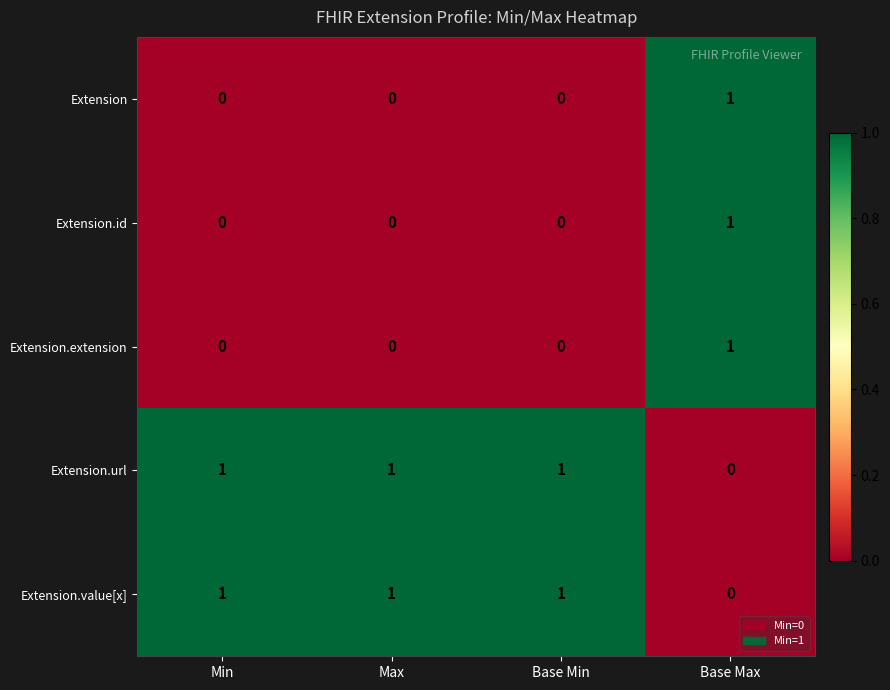

The Extension.url series shows 2 at Base Min. True or false?

False